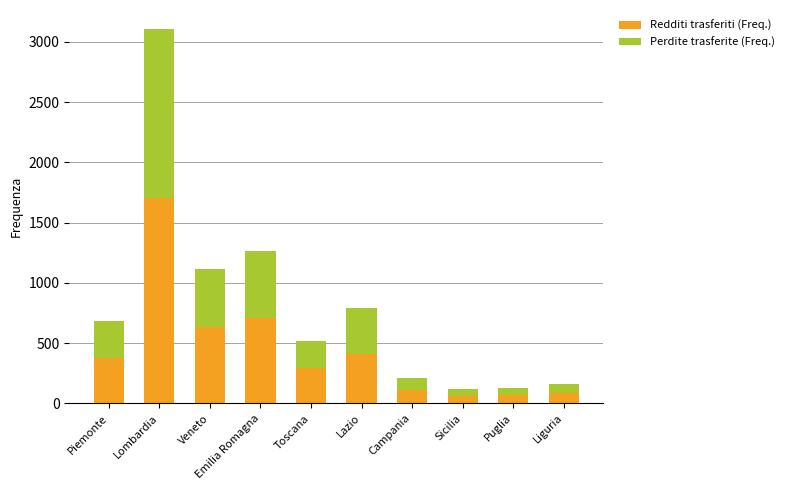

True or false: Redditi trasferiti (Freq.) has a value of 689 at Lombardia.

False